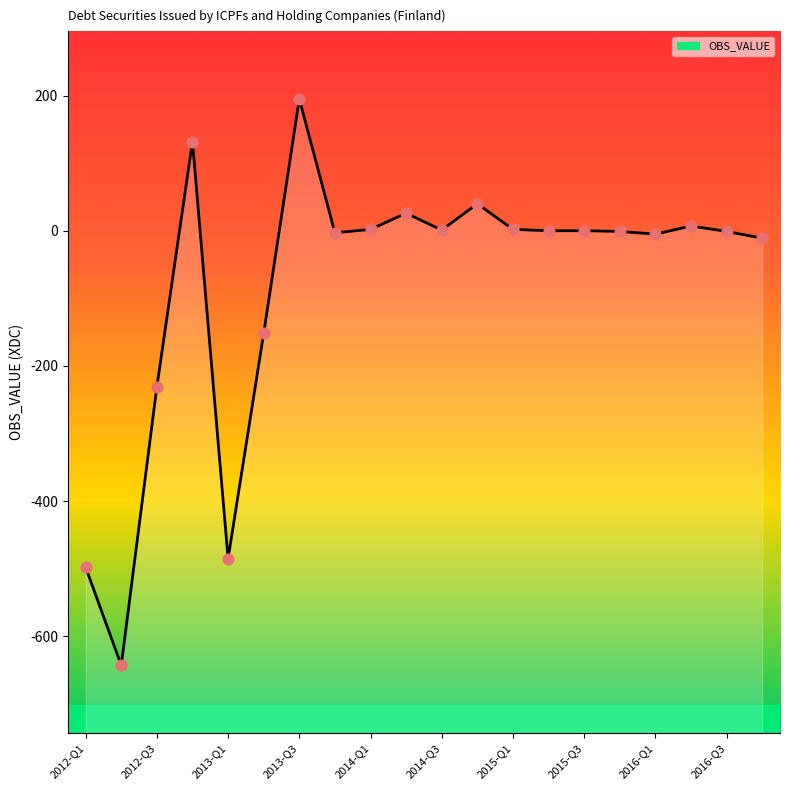

Which has a higher value, 2012-Q3 or 2014-Q3?

2014-Q3